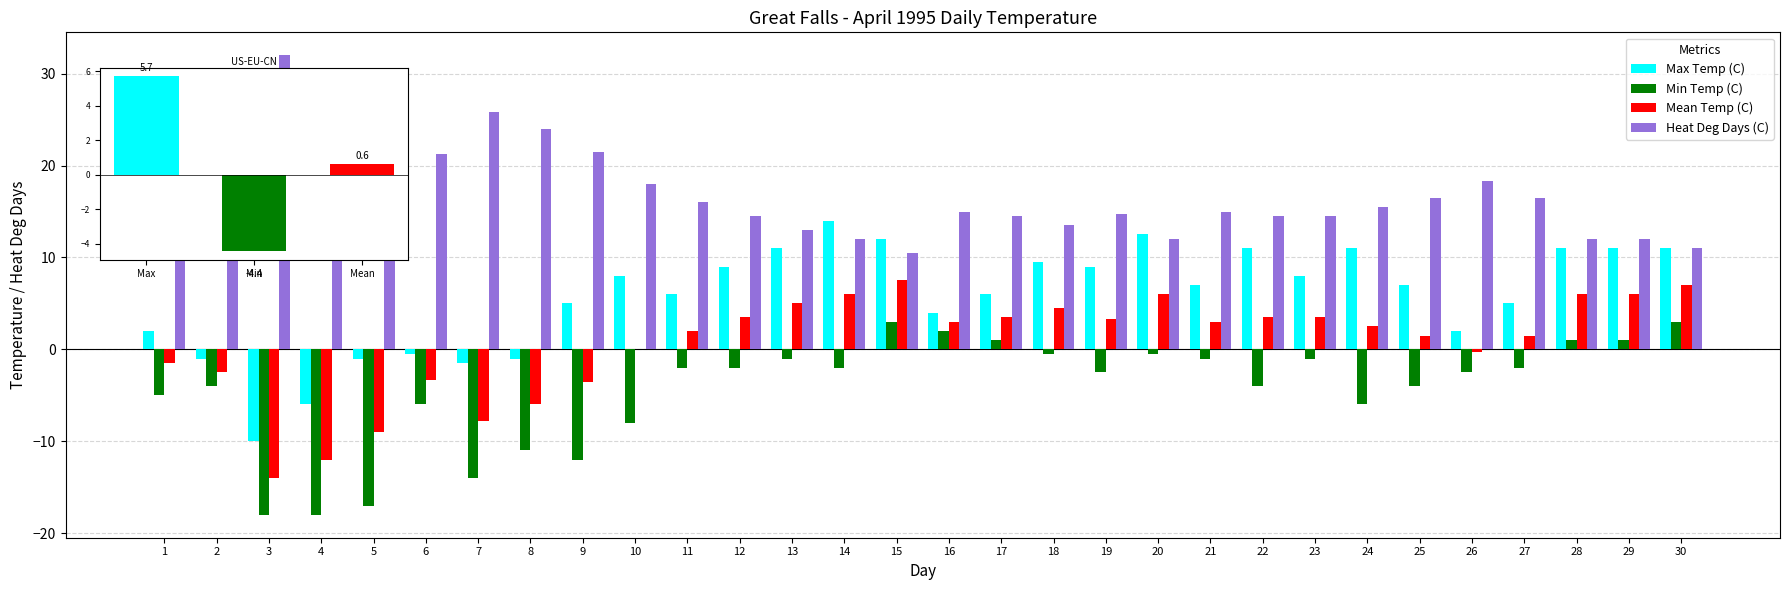

The Min Temp (C) series shows 3.0 at 30. True or false?

True